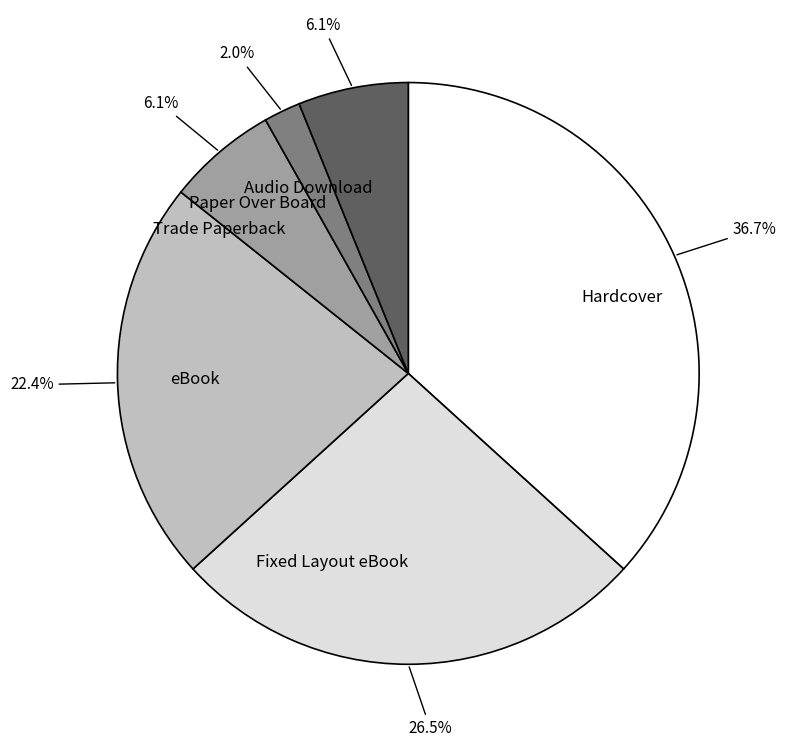

Count the number of slices in the pie.

6